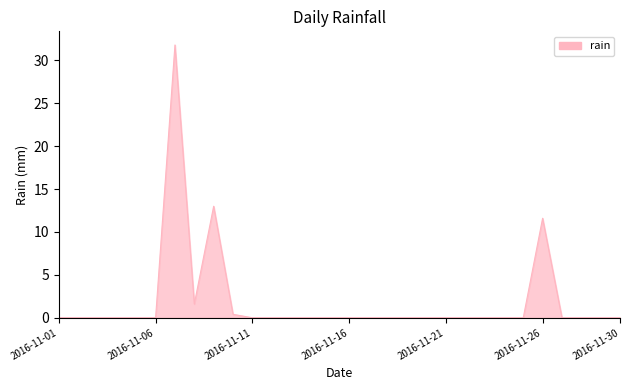

Does the chart display data point markers on the line(s)?

No